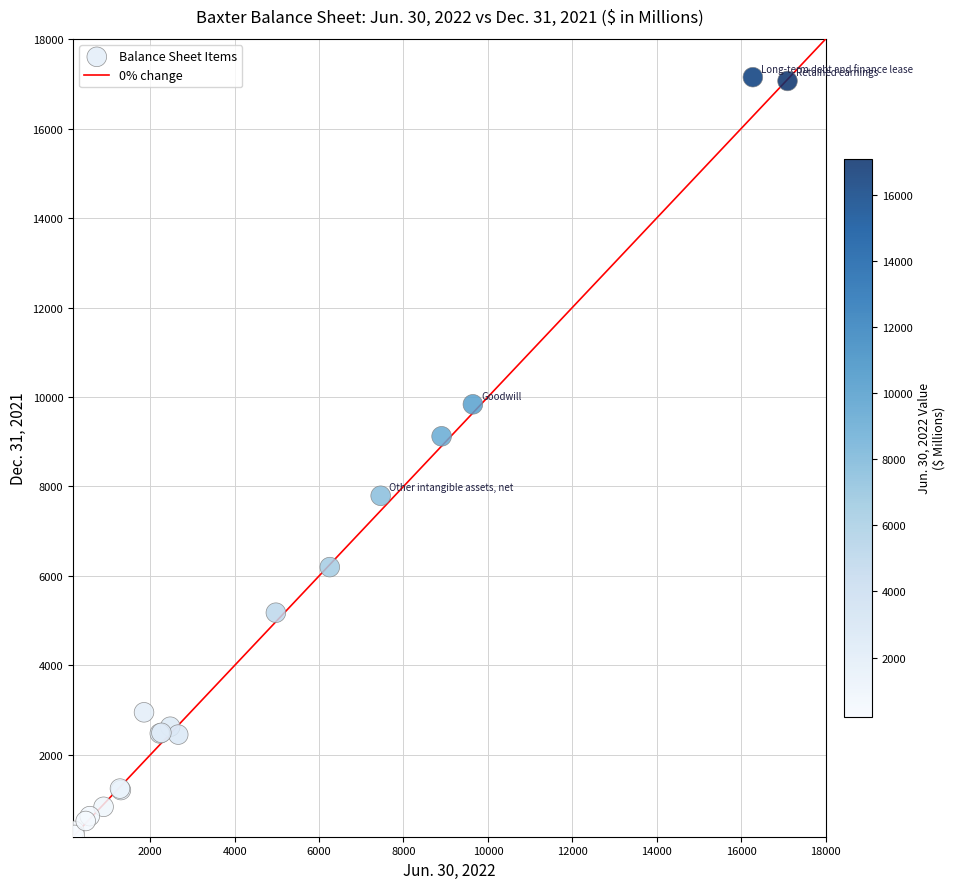

What Y value in the scatter plot is closest to 8679?

9121